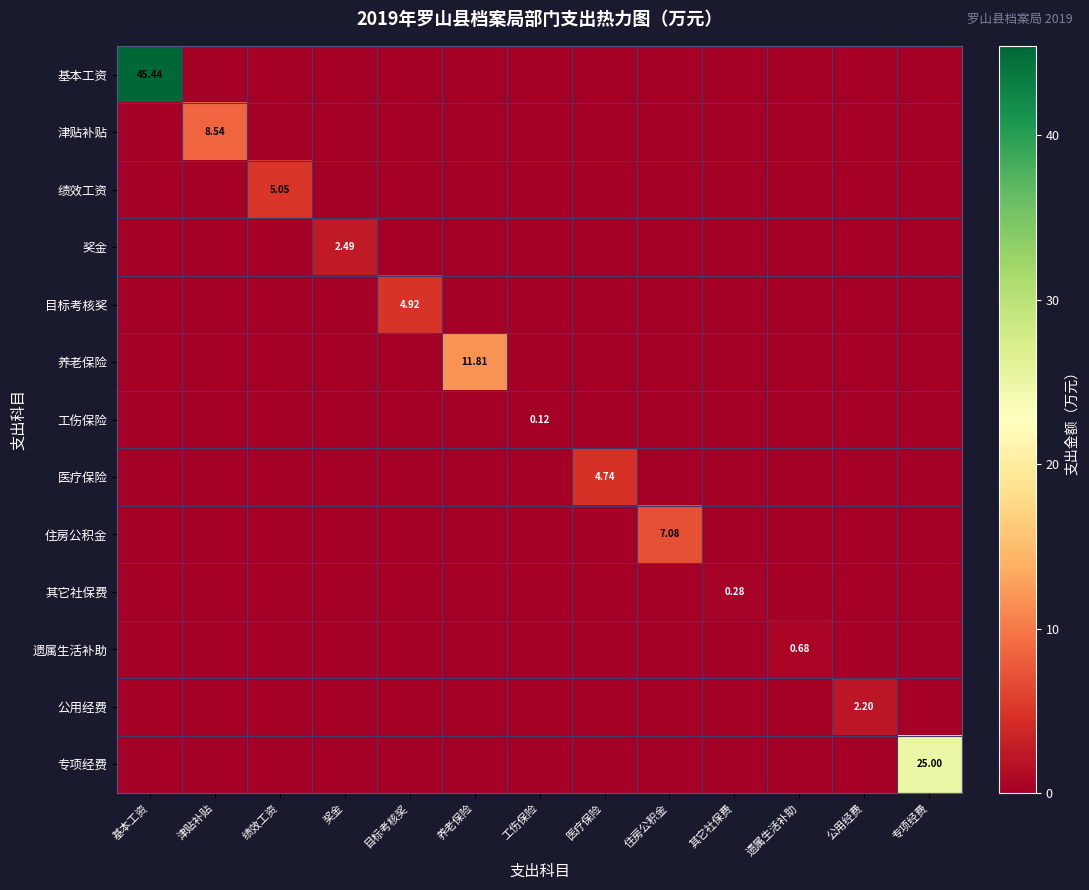

At how many categories does at least one series exceed 5?

6